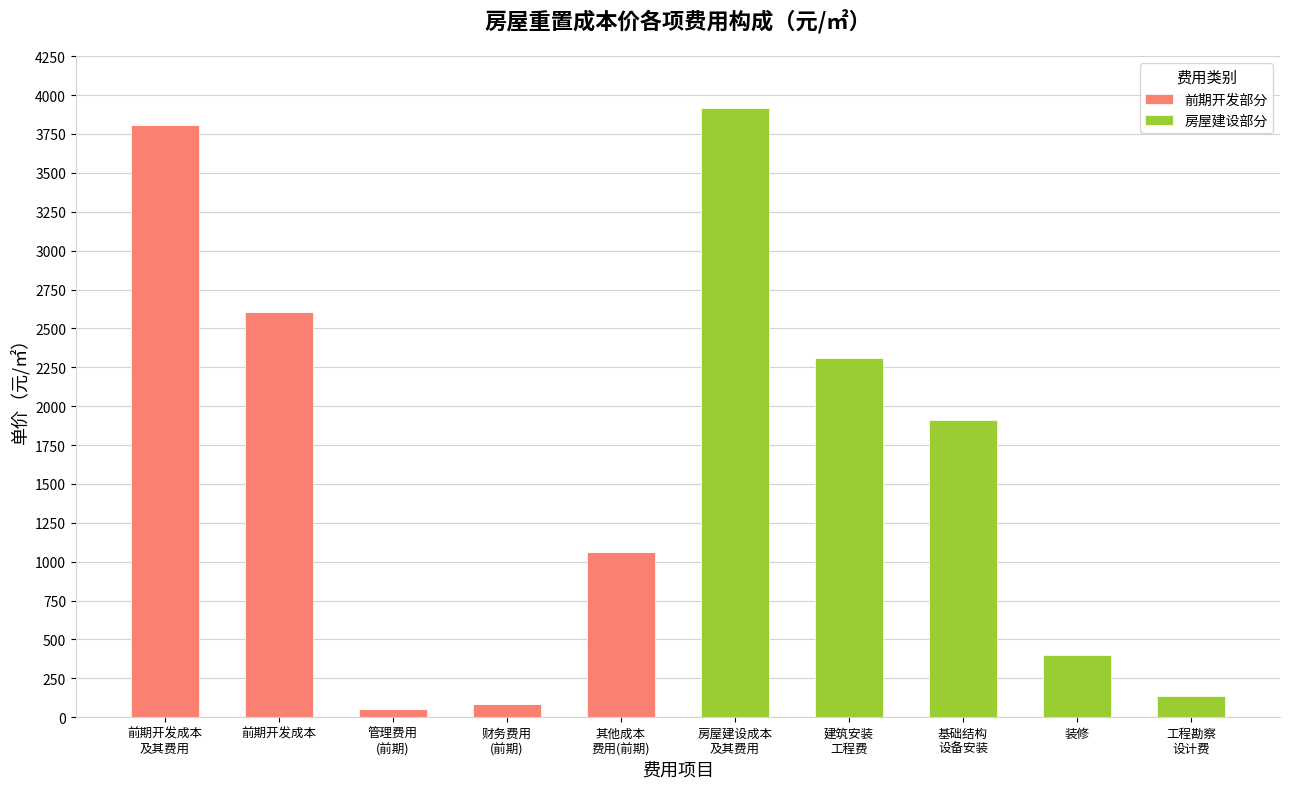

What is the highest value of the 前期开发部分 series?

3808